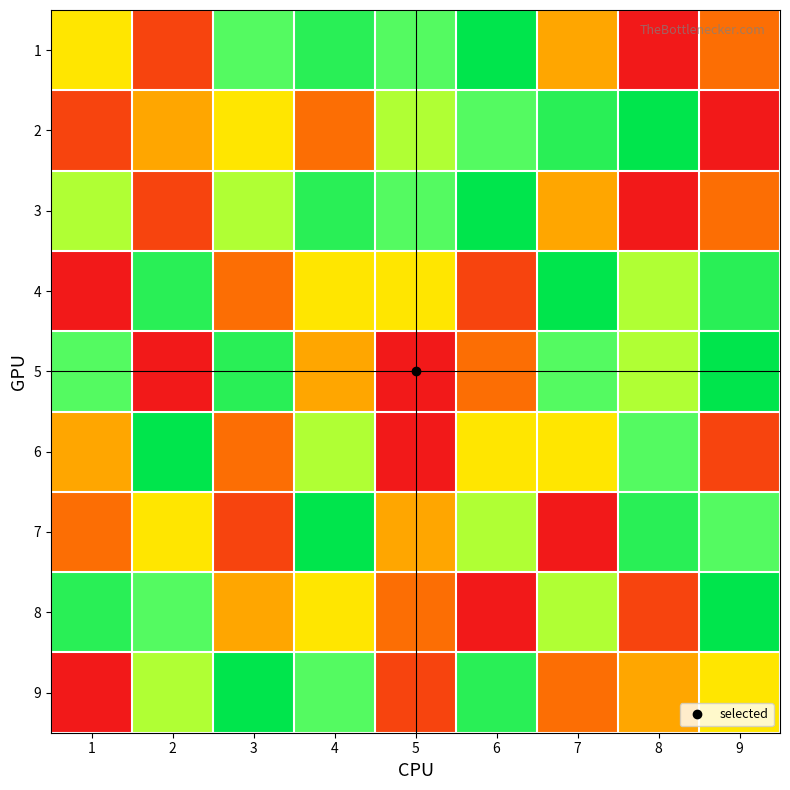

Reading left to right, transcribe all the data shown in this chart.

1: 1=5	2=2	3=7	4=8	5=7	6=9	7=4	8=1	9=3
2: 1=2	2=4	3=5	4=3	5=6	6=7	7=8	8=9	9=1
3: 1=6	2=2	3=6	4=8	5=7	6=9	7=4	8=1	9=3
4: 1=1	2=8	3=3	4=5	5=5	6=2	7=9	8=6	9=8
5: 1=7	2=1	3=8	4=4	5=1	6=3	7=7	8=6	9=9
6: 1=4	2=9	3=3	4=6	5=1	6=5	7=5	8=7	9=2
7: 1=3	2=5	3=2	4=9	5=4	6=6	7=1	8=8	9=7
8: 1=8	2=7	3=4	4=5	5=3	6=1	7=6	8=2	9=9
9: 1=1	2=6	3=9	4=7	5=2	6=8	7=3	8=4	9=5